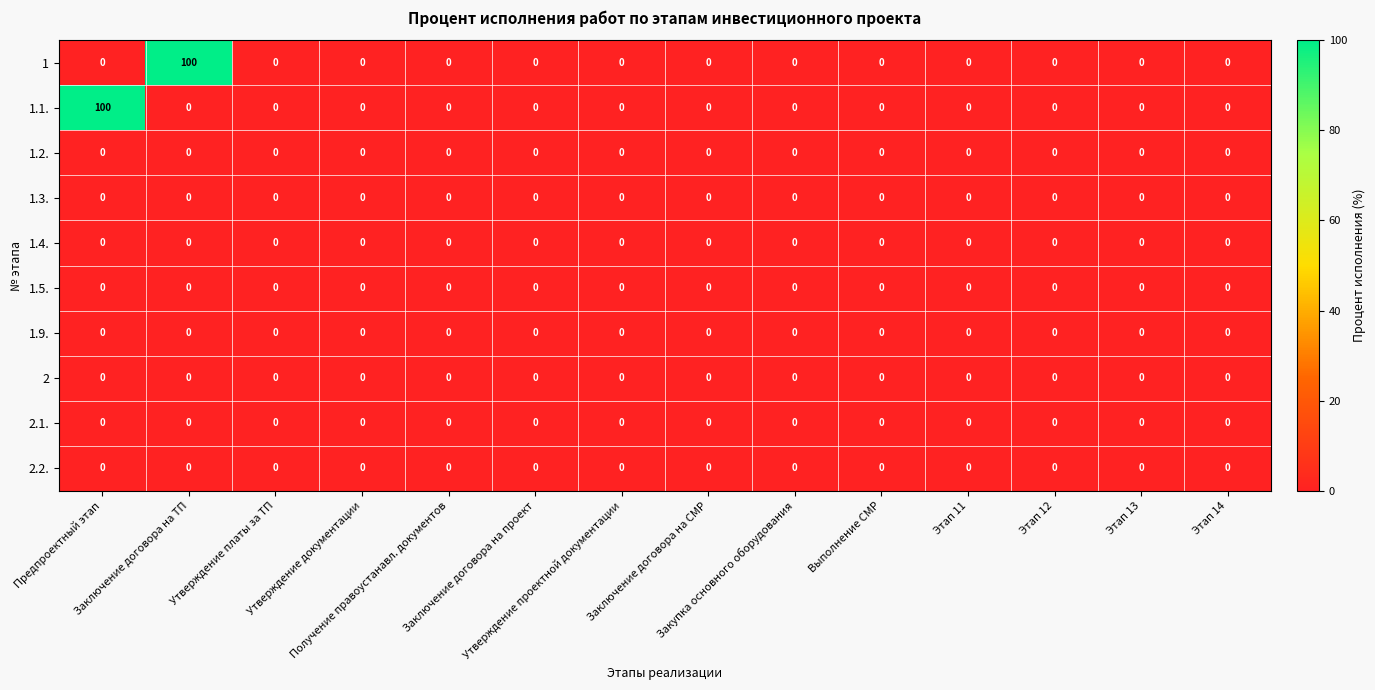

What is the maximum value shown in the chart?

100